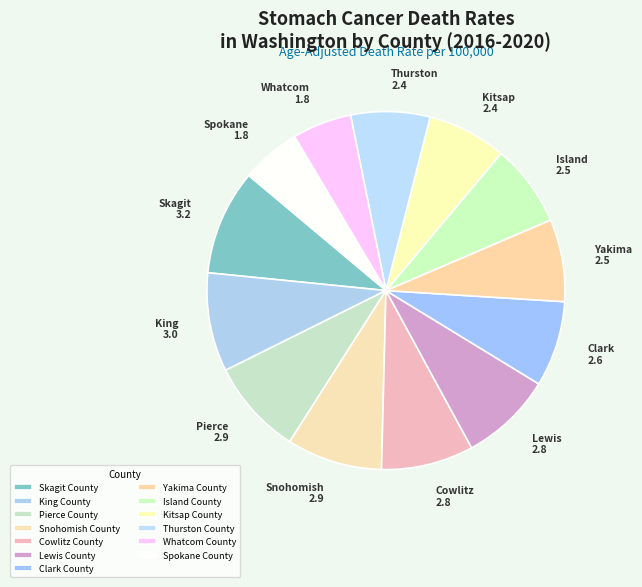

What percentage is the King County slice, to the nearest percent?

9%